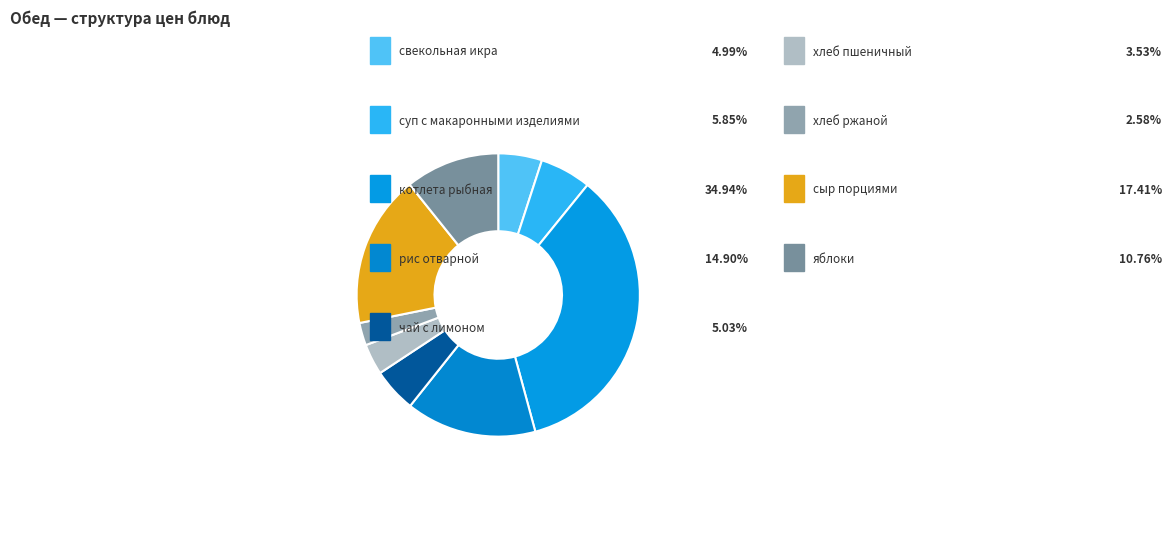

How many segments does this pie chart have?

9